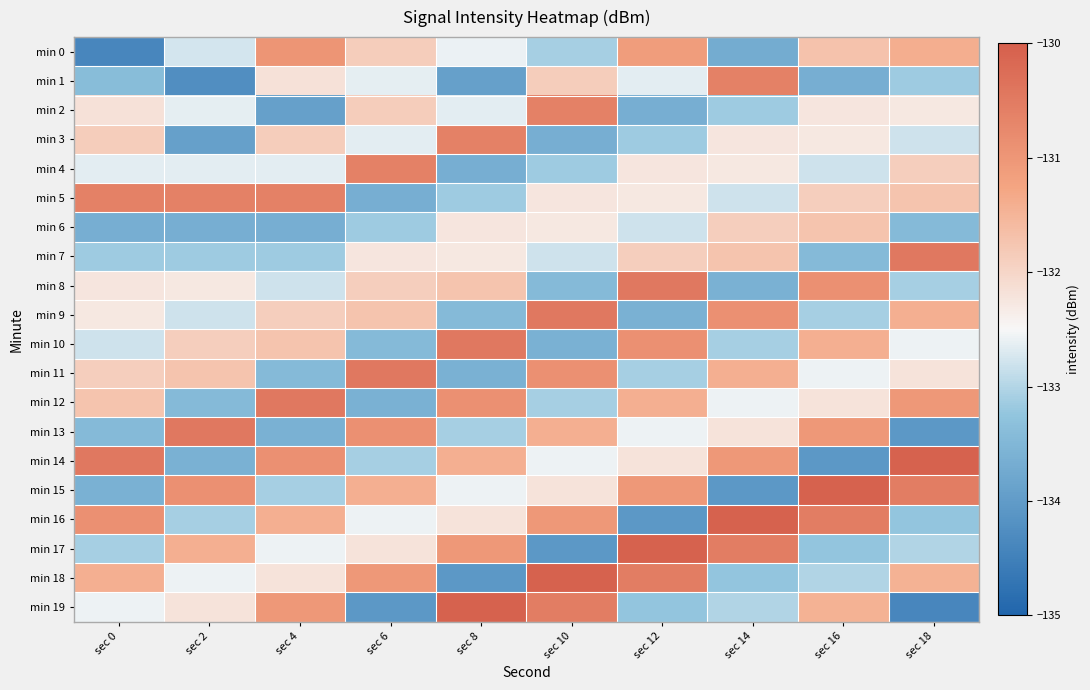

Reading left to right, list all the values displayed in this chart.

min 0: sec 0=-134.4	sec 2=-132.8	sec 4=-131.0	sec 6=-131.9	sec 8=-132.6	sec 10=-133.1	sec 12=-131.1	sec 14=-133.7	sec 16=-131.7	sec 18=-131.4
min 1: sec 0=-133.4	sec 2=-134.2	sec 4=-132.2	sec 6=-132.6	sec 8=-133.9	sec 10=-131.9	sec 12=-132.6	sec 14=-130.6	sec 16=-133.7	sec 18=-133.2
min 2: sec 0=-132.2	sec 2=-132.6	sec 4=-133.9	sec 6=-131.9	sec 8=-132.6	sec 10=-130.6	sec 12=-133.7	sec 14=-133.2	sec 16=-132.2	sec 18=-132.3
min 3: sec 0=-131.9	sec 2=-133.9	sec 4=-131.9	sec 6=-132.6	sec 8=-130.6	sec 10=-133.7	sec 12=-133.2	sec 14=-132.2	sec 16=-132.3	sec 18=-132.8
min 4: sec 0=-132.6	sec 2=-132.6	sec 4=-132.6	sec 6=-130.6	sec 8=-133.7	sec 10=-133.2	sec 12=-132.2	sec 14=-132.3	sec 16=-132.8	sec 18=-131.9
min 5: sec 0=-130.6	sec 2=-130.6	sec 4=-130.6	sec 6=-133.7	sec 8=-133.2	sec 10=-132.2	sec 12=-132.3	sec 14=-132.8	sec 16=-131.9	sec 18=-131.7
min 6: sec 0=-133.7	sec 2=-133.7	sec 4=-133.7	sec 6=-133.2	sec 8=-132.2	sec 10=-132.3	sec 12=-132.8	sec 14=-131.9	sec 16=-131.7	sec 18=-133.4
min 7: sec 0=-133.2	sec 2=-133.2	sec 4=-133.2	sec 6=-132.2	sec 8=-132.3	sec 10=-132.8	sec 12=-131.9	sec 14=-131.7	sec 16=-133.4	sec 18=-130.5
min 8: sec 0=-132.2	sec 2=-132.3	sec 4=-132.8	sec 6=-131.9	sec 8=-131.7	sec 10=-133.4	sec 12=-130.5	sec 14=-133.6	sec 16=-130.9	sec 18=-133.1
min 9: sec 0=-132.3	sec 2=-132.8	sec 4=-131.9	sec 6=-131.7	sec 8=-133.4	sec 10=-130.5	sec 12=-133.6	sec 14=-130.9	sec 16=-133.1	sec 18=-131.4
min 10: sec 0=-132.8	sec 2=-131.9	sec 4=-131.7	sec 6=-133.4	sec 8=-130.5	sec 10=-133.6	sec 12=-130.9	sec 14=-133.1	sec 16=-131.4	sec 18=-132.6
min 11: sec 0=-131.9	sec 2=-131.7	sec 4=-133.4	sec 6=-130.5	sec 8=-133.6	sec 10=-130.9	sec 12=-133.1	sec 14=-131.4	sec 16=-132.6	sec 18=-132.2
min 12: sec 0=-131.7	sec 2=-133.4	sec 4=-130.5	sec 6=-133.6	sec 8=-130.9	sec 10=-133.1	sec 12=-131.4	sec 14=-132.6	sec 16=-132.2	sec 18=-131.0
min 13: sec 0=-133.4	sec 2=-130.5	sec 4=-133.6	sec 6=-130.9	sec 8=-133.1	sec 10=-131.4	sec 12=-132.6	sec 14=-132.2	sec 16=-131.0	sec 18=-134.1
min 14: sec 0=-130.5	sec 2=-133.6	sec 4=-130.9	sec 6=-133.1	sec 8=-131.4	sec 10=-132.6	sec 12=-132.2	sec 14=-131.0	sec 16=-134.1	sec 18=-130.0
min 15: sec 0=-133.6	sec 2=-130.9	sec 4=-133.1	sec 6=-131.4	sec 8=-132.6	sec 10=-132.2	sec 12=-131.0	sec 14=-134.1	sec 16=-130.0	sec 18=-130.5
min 16: sec 0=-130.9	sec 2=-133.1	sec 4=-131.4	sec 6=-132.6	sec 8=-132.2	sec 10=-131.0	sec 12=-134.1	sec 14=-130.0	sec 16=-130.5	sec 18=-133.2
min 17: sec 0=-133.1	sec 2=-131.4	sec 4=-132.6	sec 6=-132.2	sec 8=-131.0	sec 10=-134.1	sec 12=-130.0	sec 14=-130.5	sec 16=-133.2	sec 18=-133.0
min 18: sec 0=-131.4	sec 2=-132.6	sec 4=-132.2	sec 6=-131.0	sec 8=-134.1	sec 10=-130.0	sec 12=-130.5	sec 14=-133.2	sec 16=-133.0	sec 18=-131.5
min 19: sec 0=-132.6	sec 2=-132.2	sec 4=-131.0	sec 6=-134.1	sec 8=-130.0	sec 10=-130.5	sec 12=-133.2	sec 14=-133.0	sec 16=-131.5	sec 18=-134.4